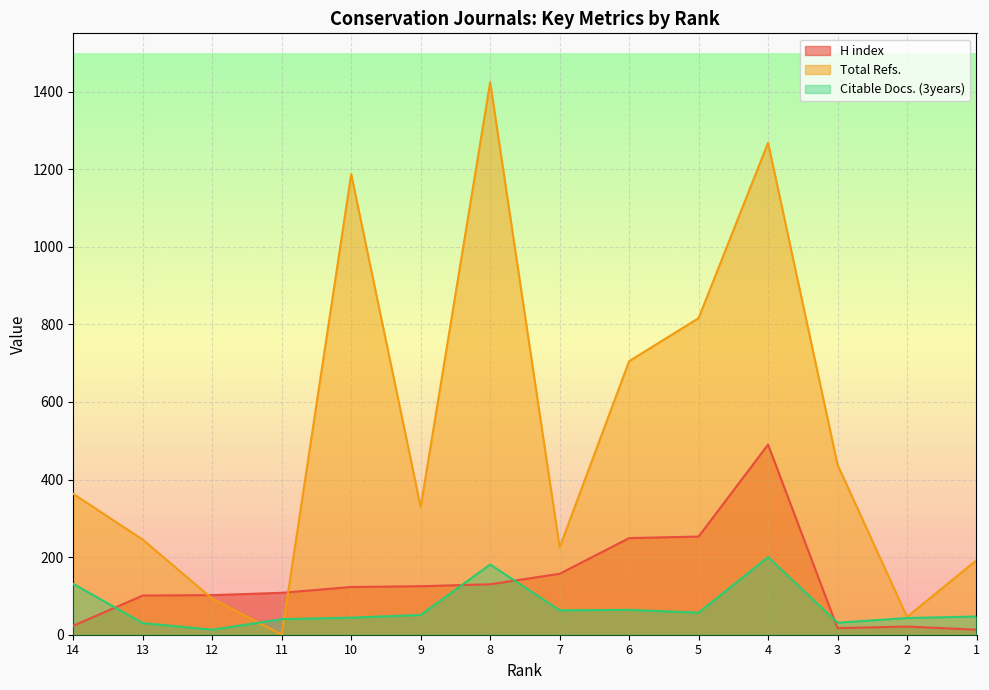

At 8, list the series in order from smallest to largest.

H index, Citable Docs. (3years), Total Refs.